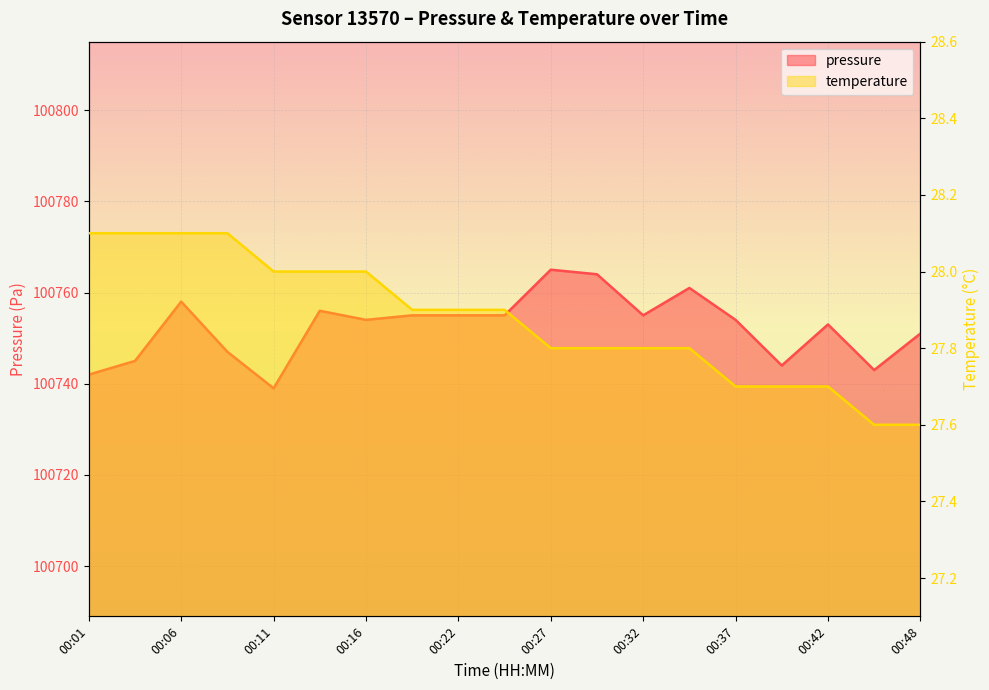

At which category does pressure reach its first local valley?

00:11